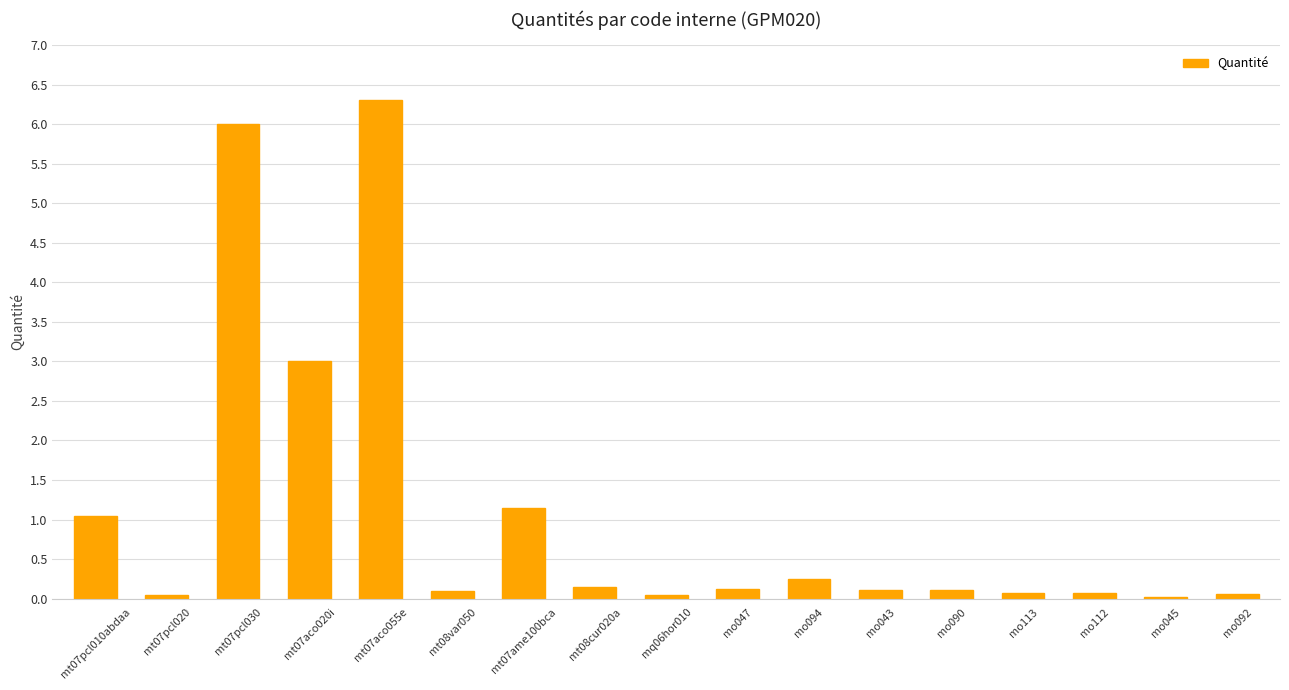

The chart shows a value of 0.0 at mq06hor010. True or false?

True